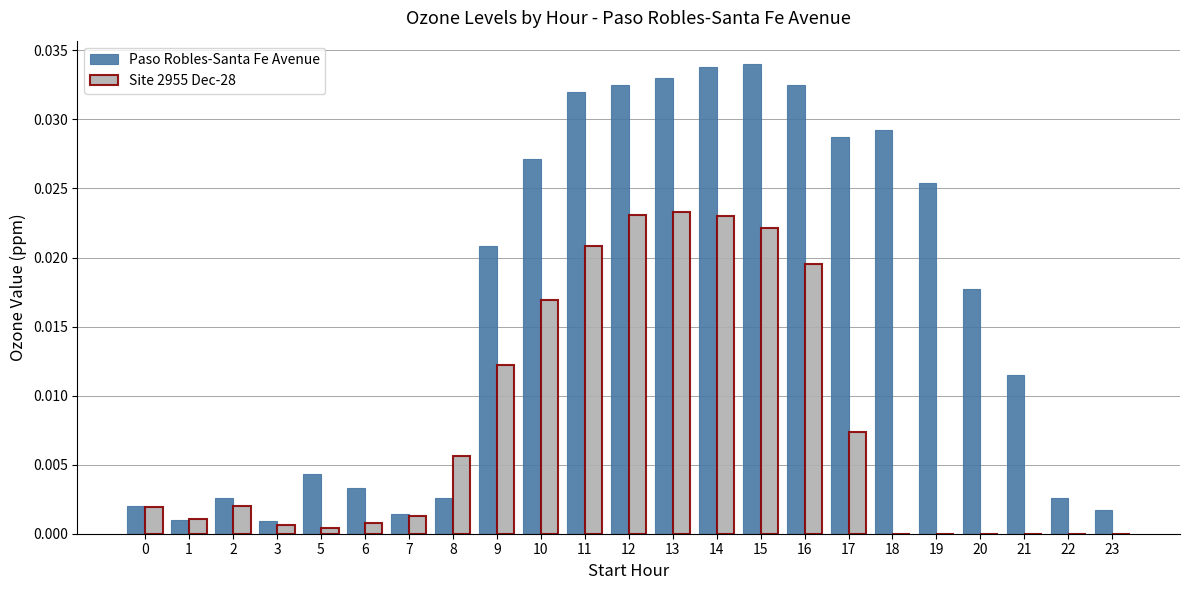

How many data points does each series have?

23